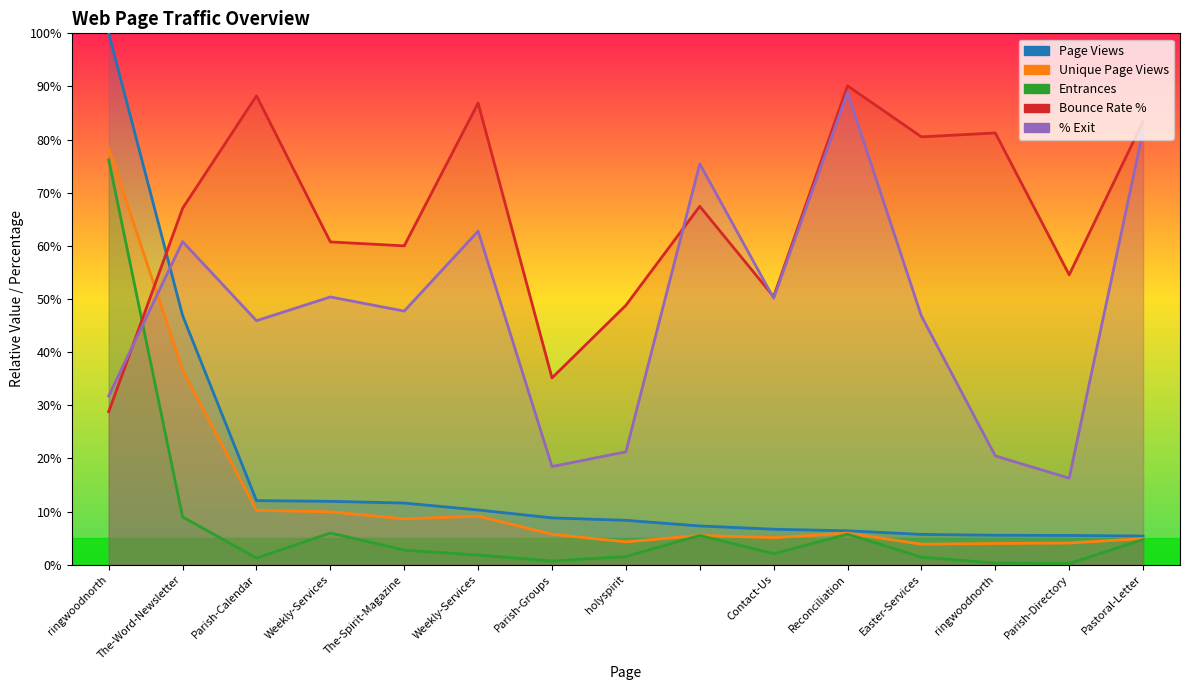

At which category does the chart reach its minimum across all series?

Parish-Directory